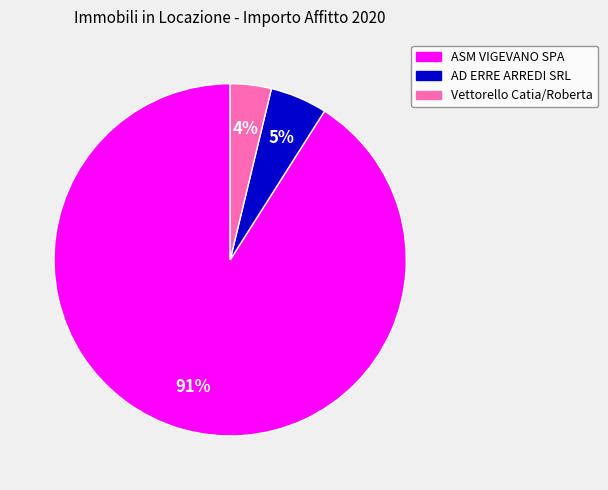

To the nearest percent, what percentage of the pie is Vettorello Catia/Roberta?

4%